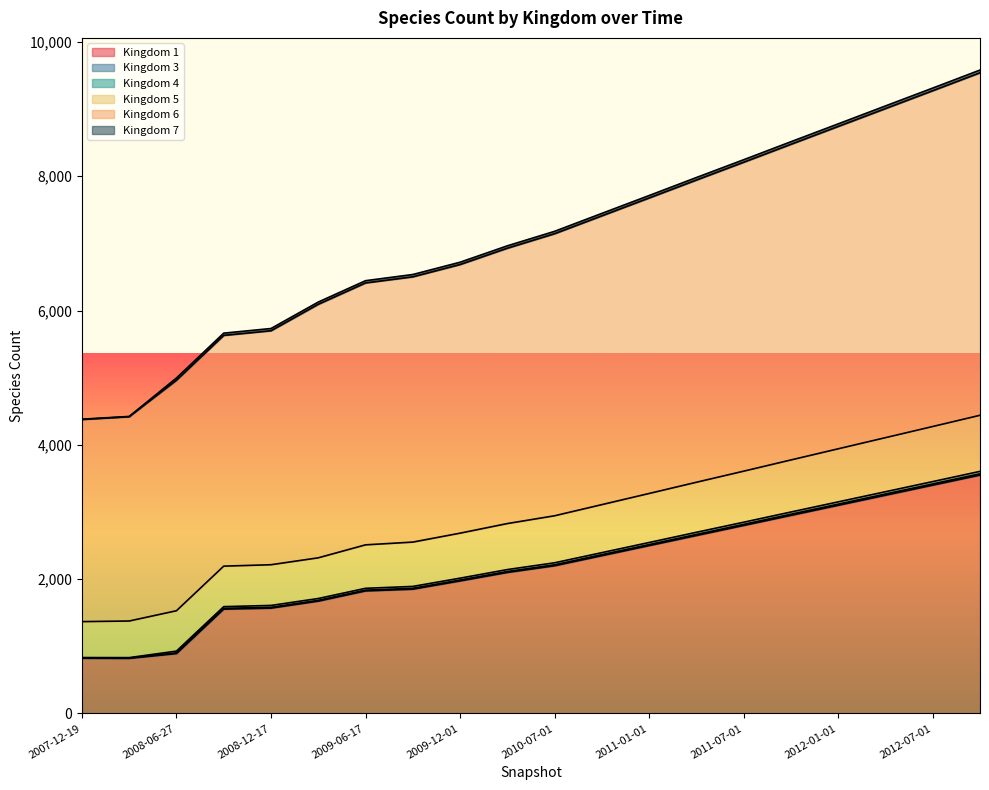

What position from the right is 2011-01-01?

8